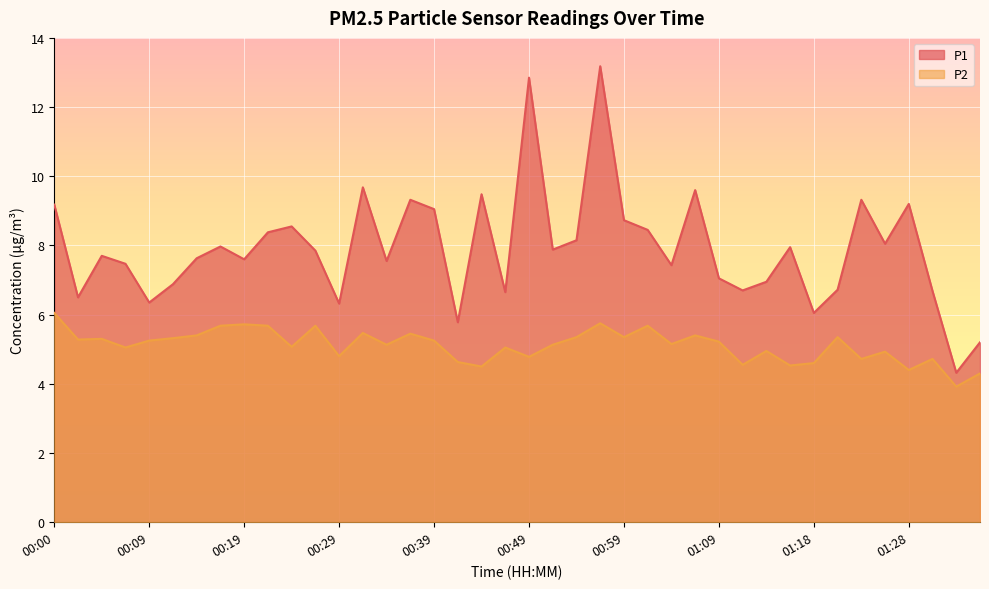

True or false: P1 and P2 cross at least once.

False